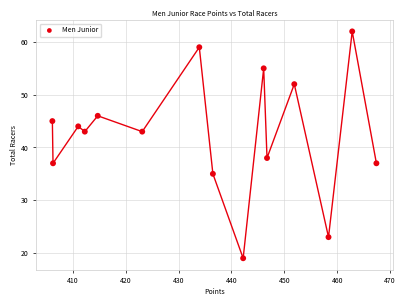

What Y value in the scatter plot is closest to 40?

38